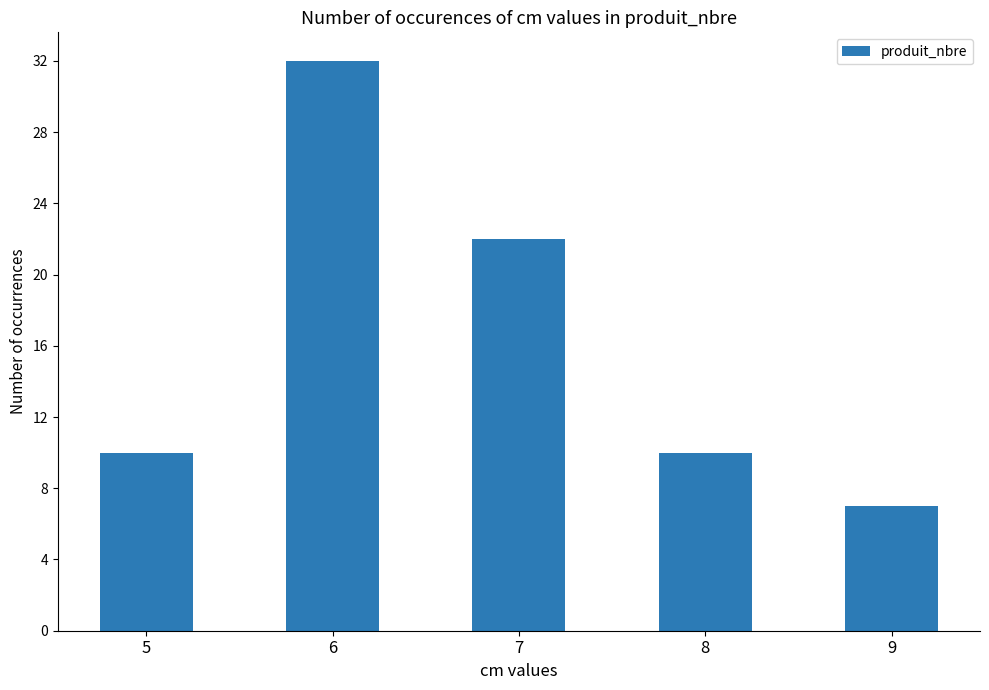

Reading left to right, list all the values displayed in this chart.

10	32	22	10	7